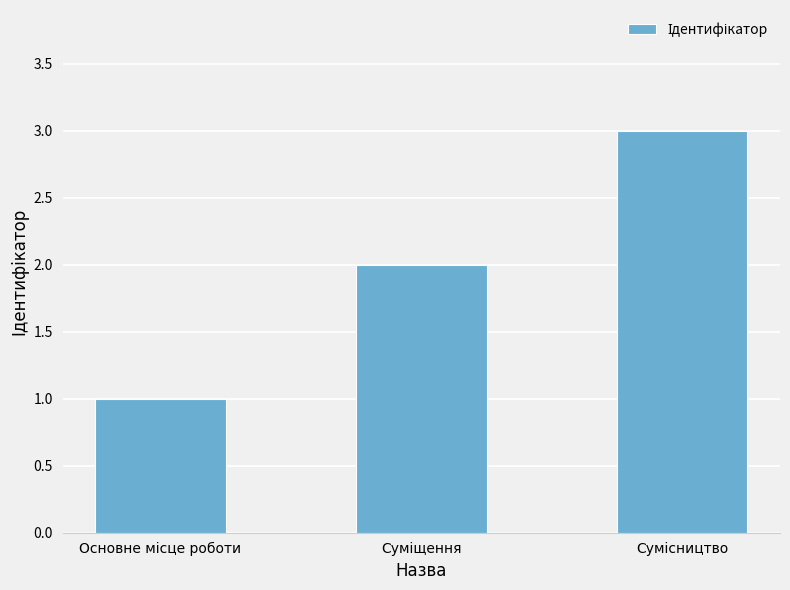

What is the maximum value shown in the chart?

3